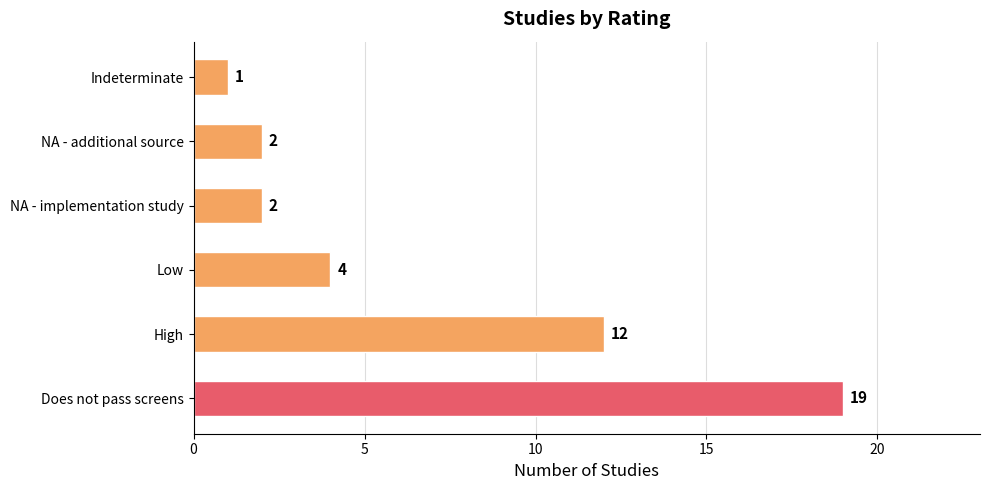

At which label is the value closest to 10?

High